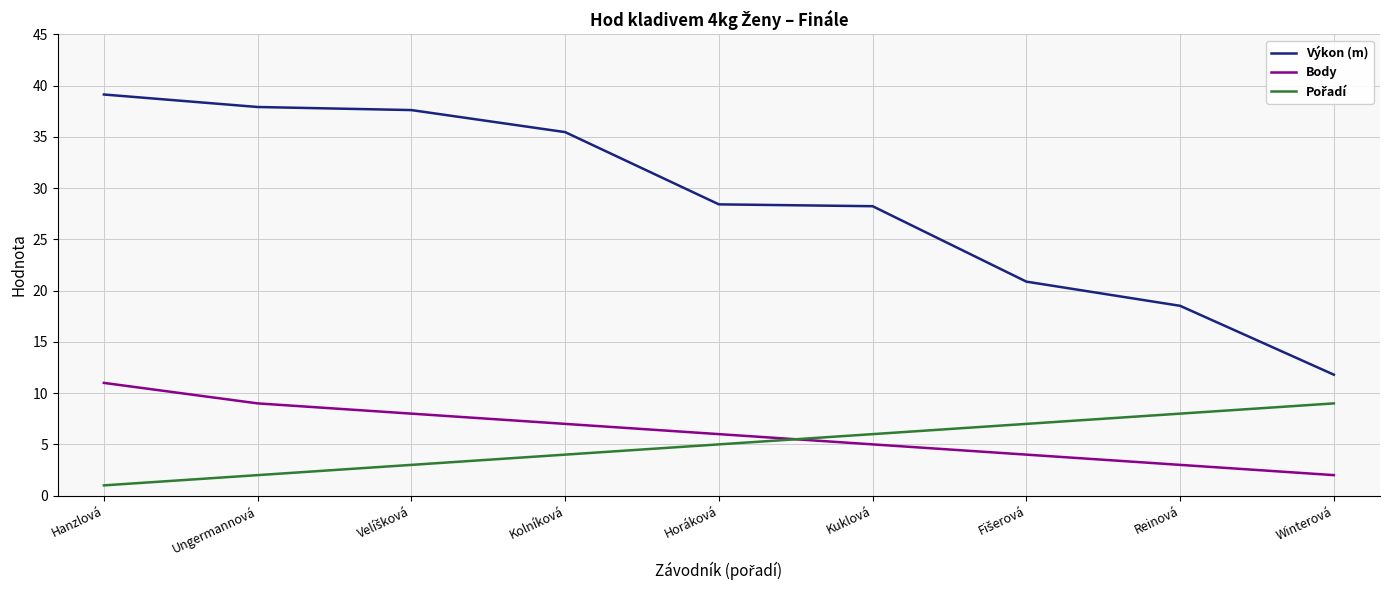

What is the difference between the maximum and minimum values in the Body series?

9.0